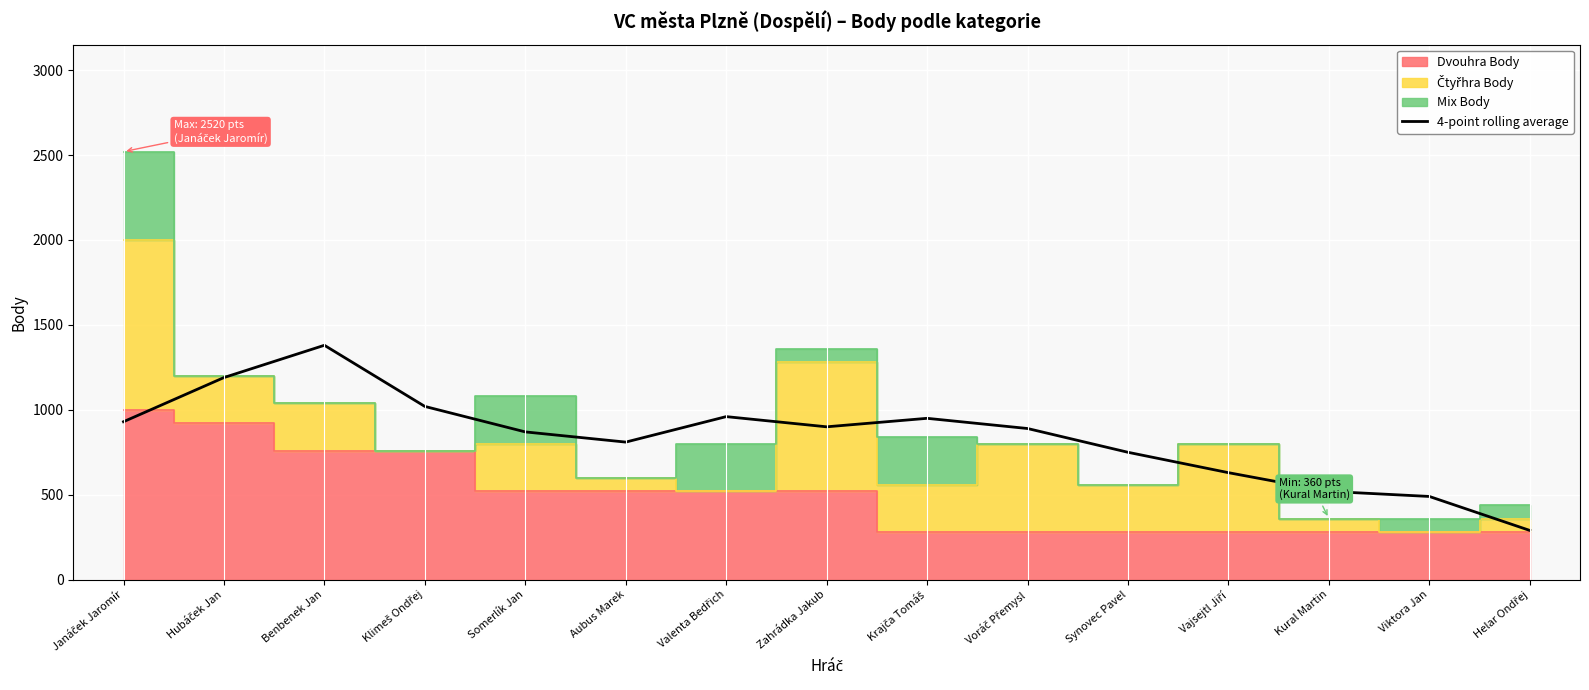

What is the change in value from Krajča Tomáš to Helar Ondřej?

-660